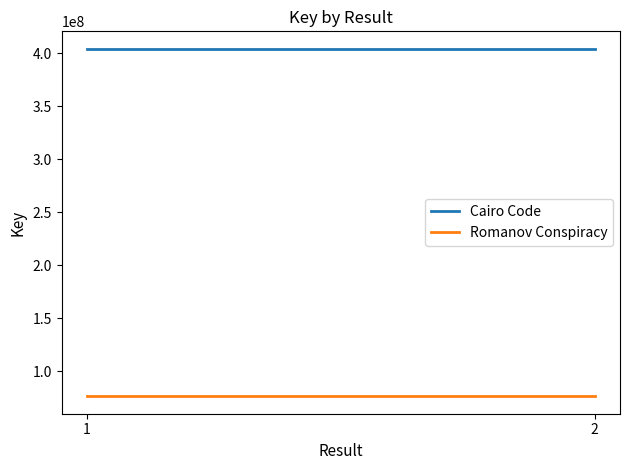

What is the total value across all series at 1?

480550713